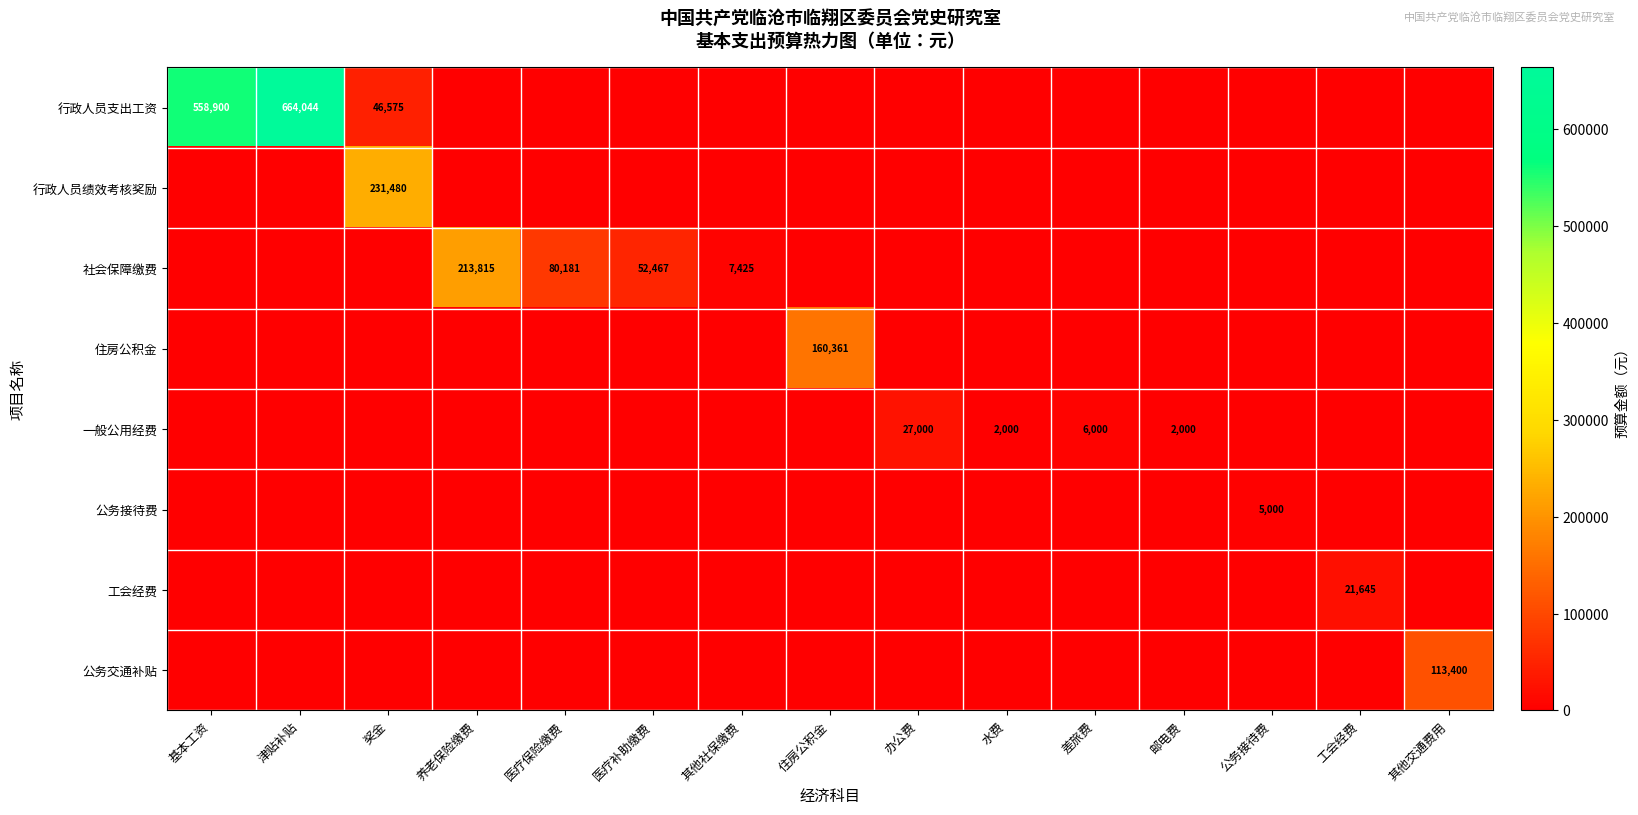

The 行政人员支出工资 series shows 0.0 at 办公费. True or false?

True